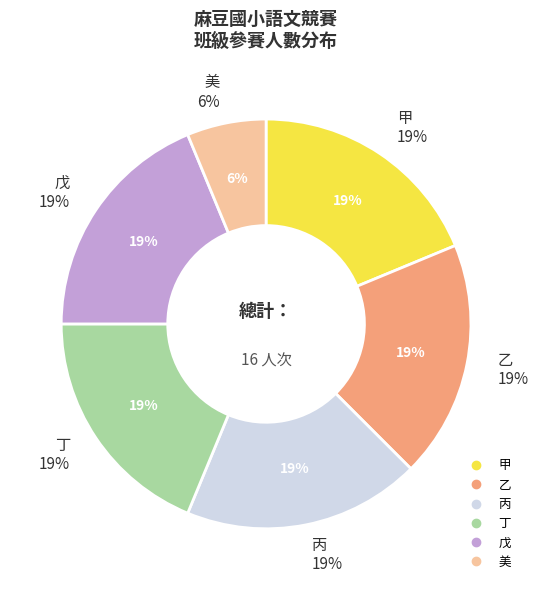

Which has a higher value, 戊 or 甲?

戊